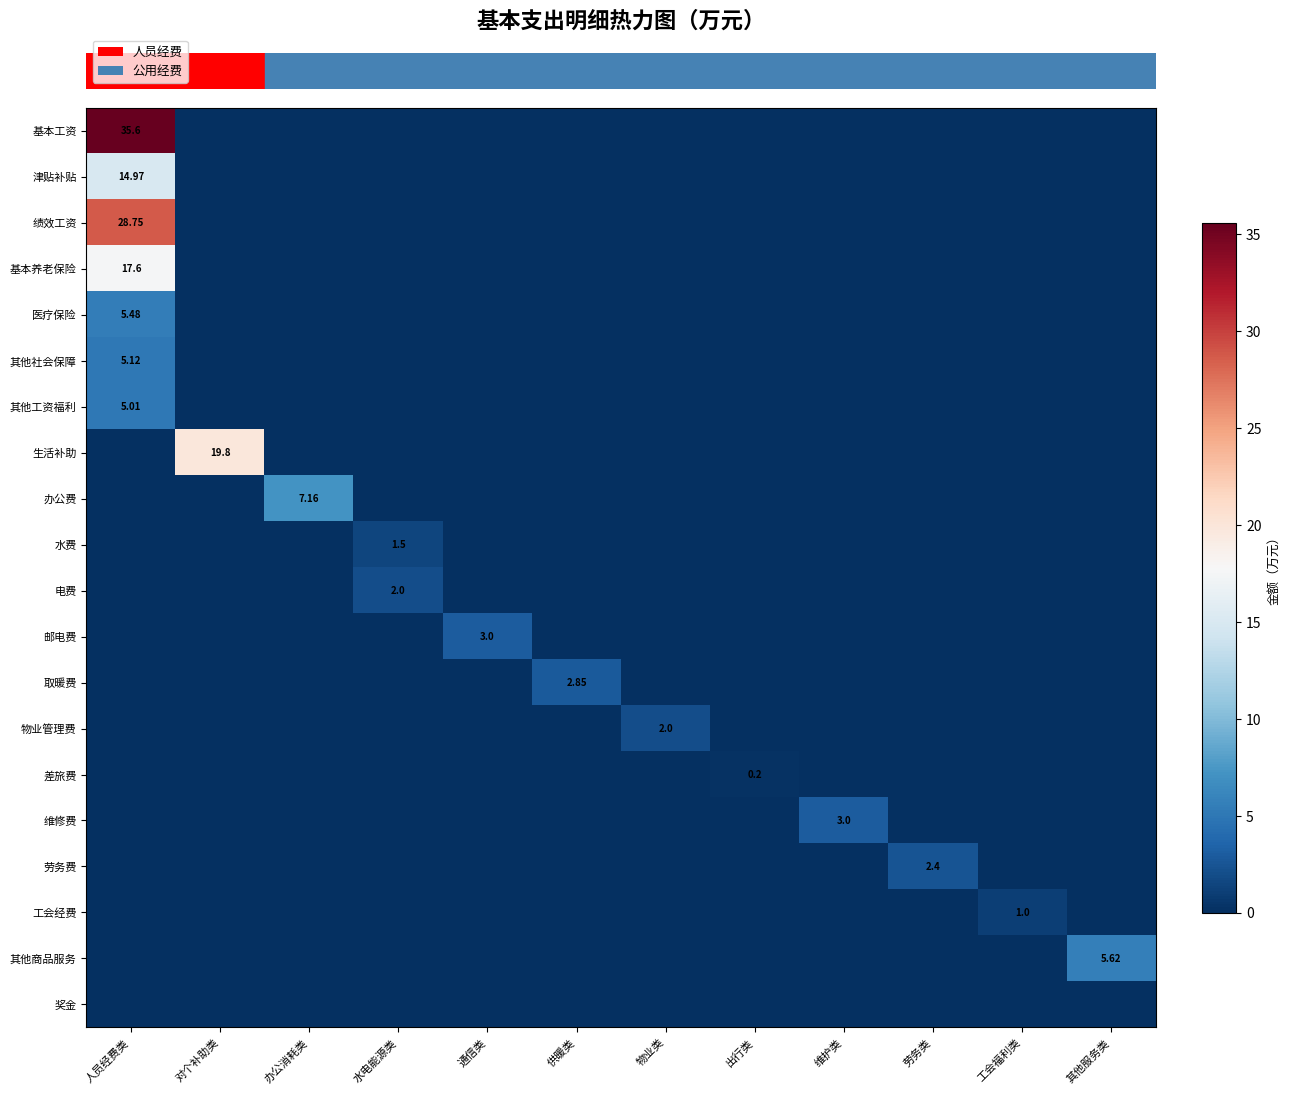

What is the difference between the maximum and minimum values in the row_0 series?

35.6